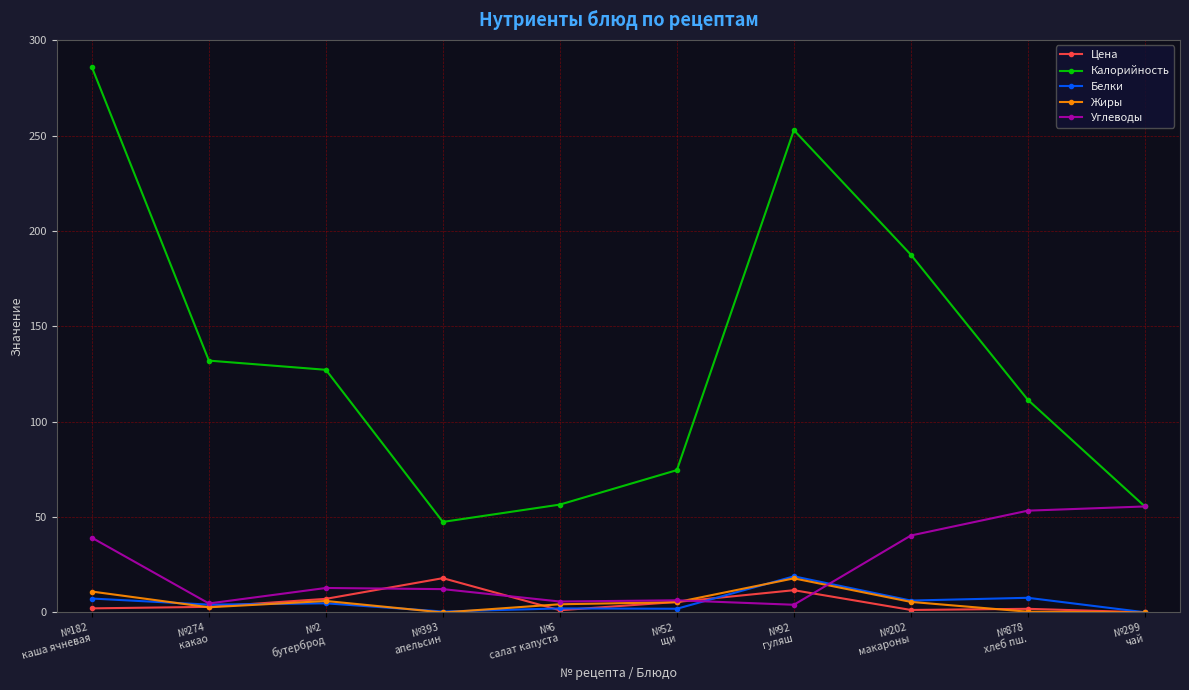

What is the sum of all Калорийность values?

1331.8